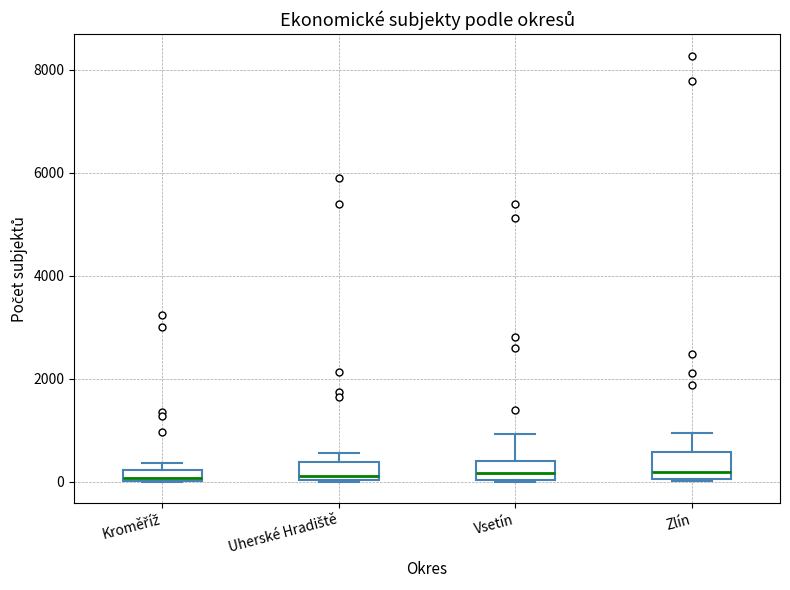

Where is the upper edge of the box for Vsetín on the y-axis? The values are not printed on the chart, so give them approximately, as read against the axis.

400